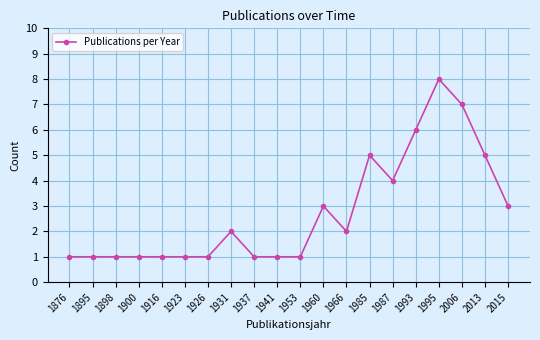

True or false: there are more than 1 points higher than both neighbors.

True